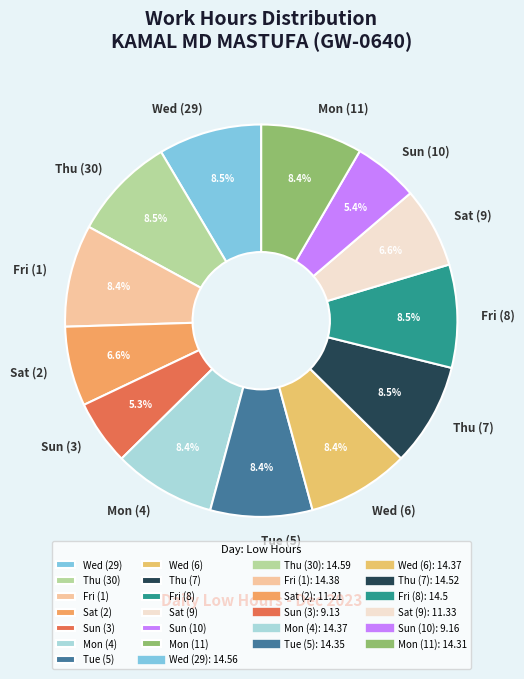

Between Sun (10) and Thu (30), which is larger?

Thu (30)